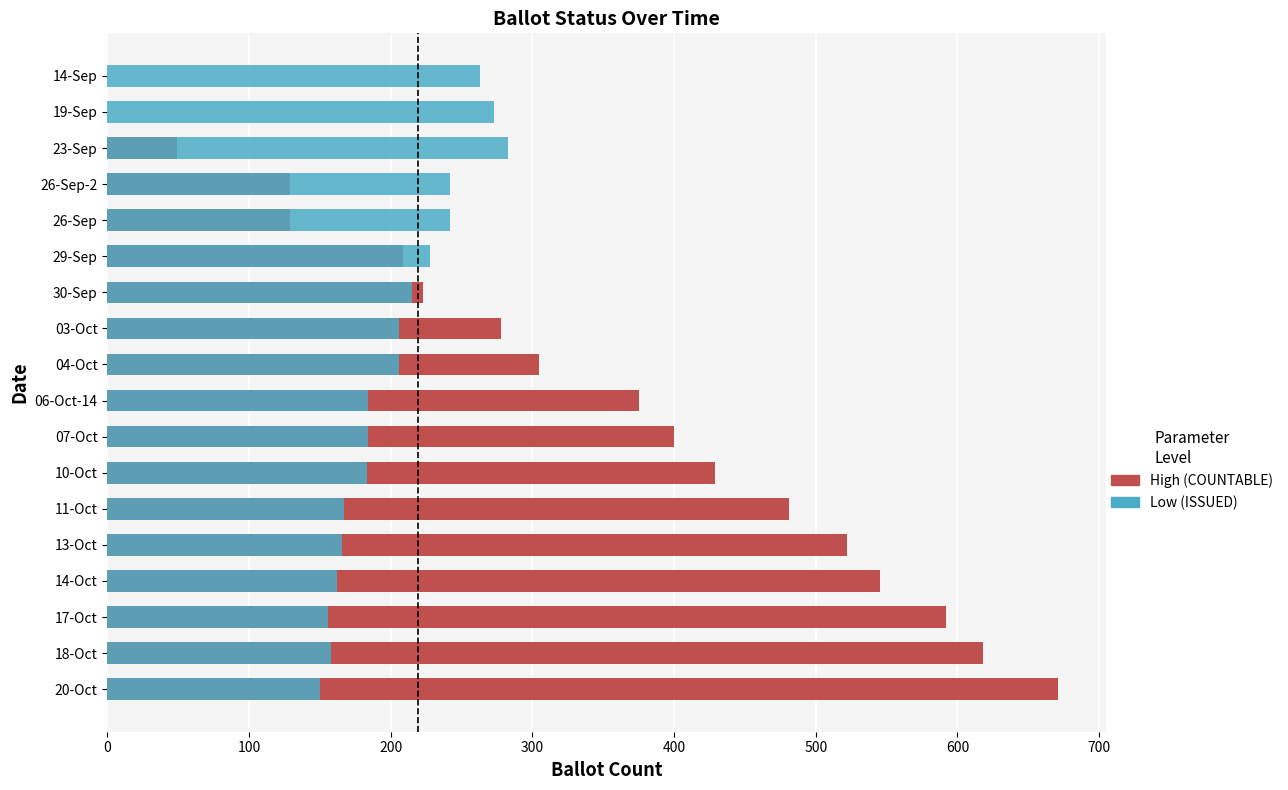

What is the average value of the Low series?

204